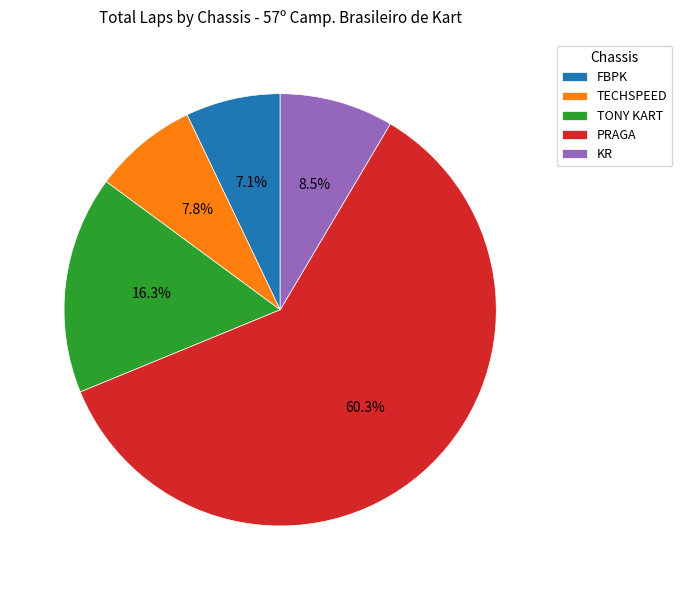

Does PRAGA account for over 50% of the chart?

Yes